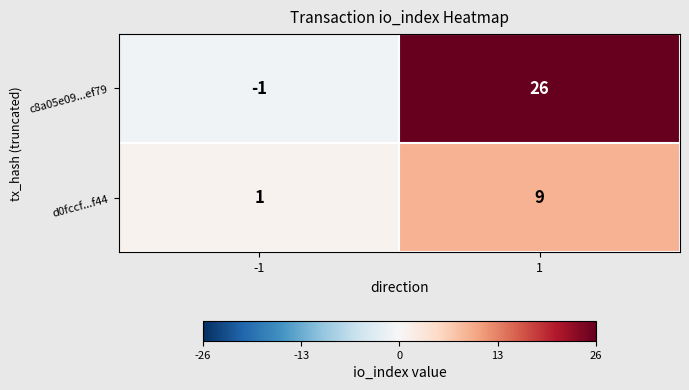

What is the spread (max minus min) of values at 1?

17